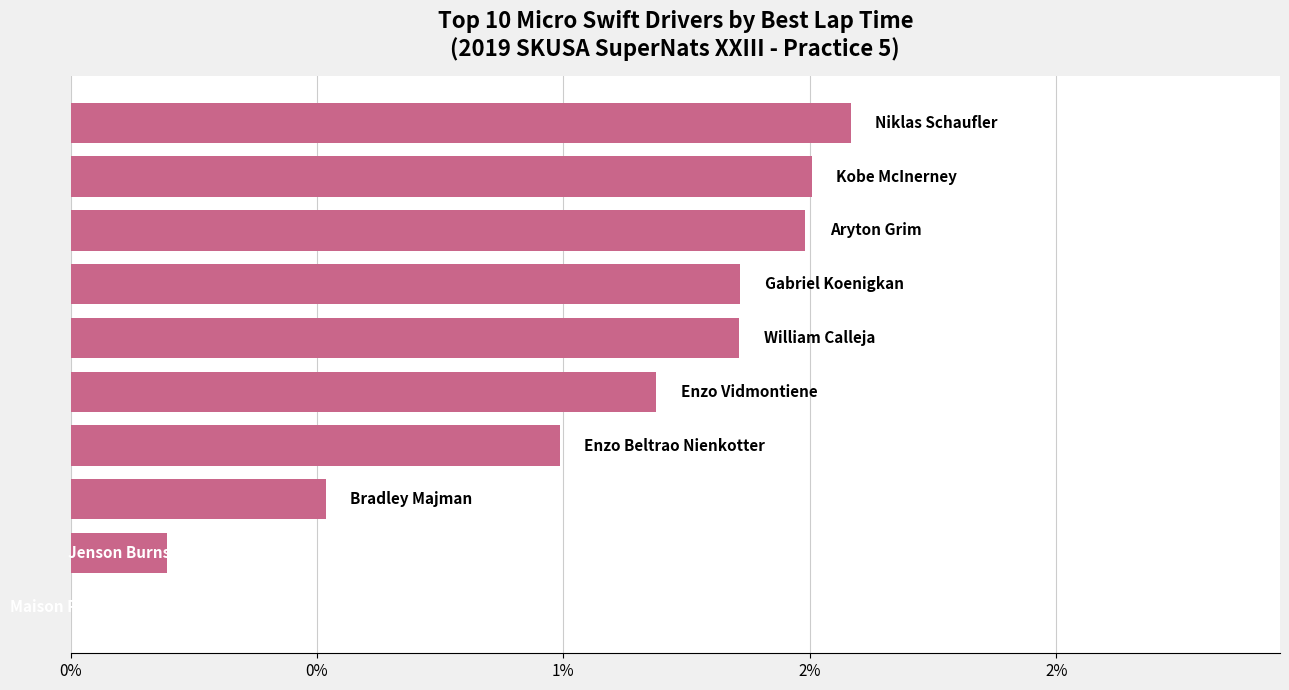

Are the bars horizontal?

Yes